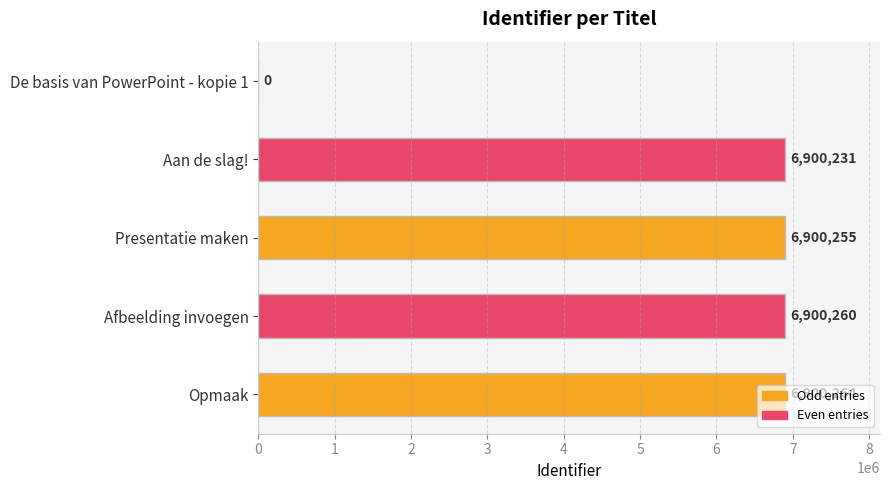

True or false: the data shows 6900264 at Opmaak.

True